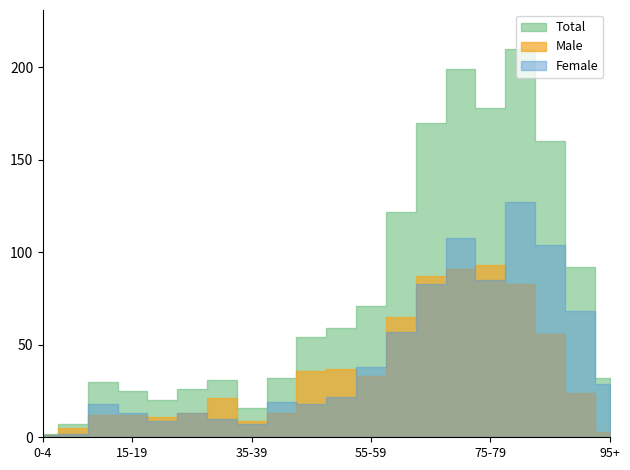

What is the label of the 6th point from the left?

25-29